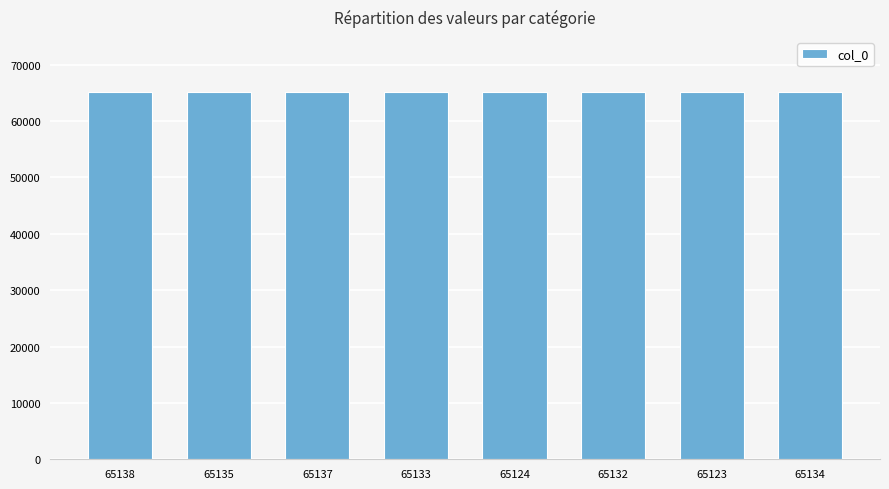

True or false: the data shows 65138 at 65138.

True